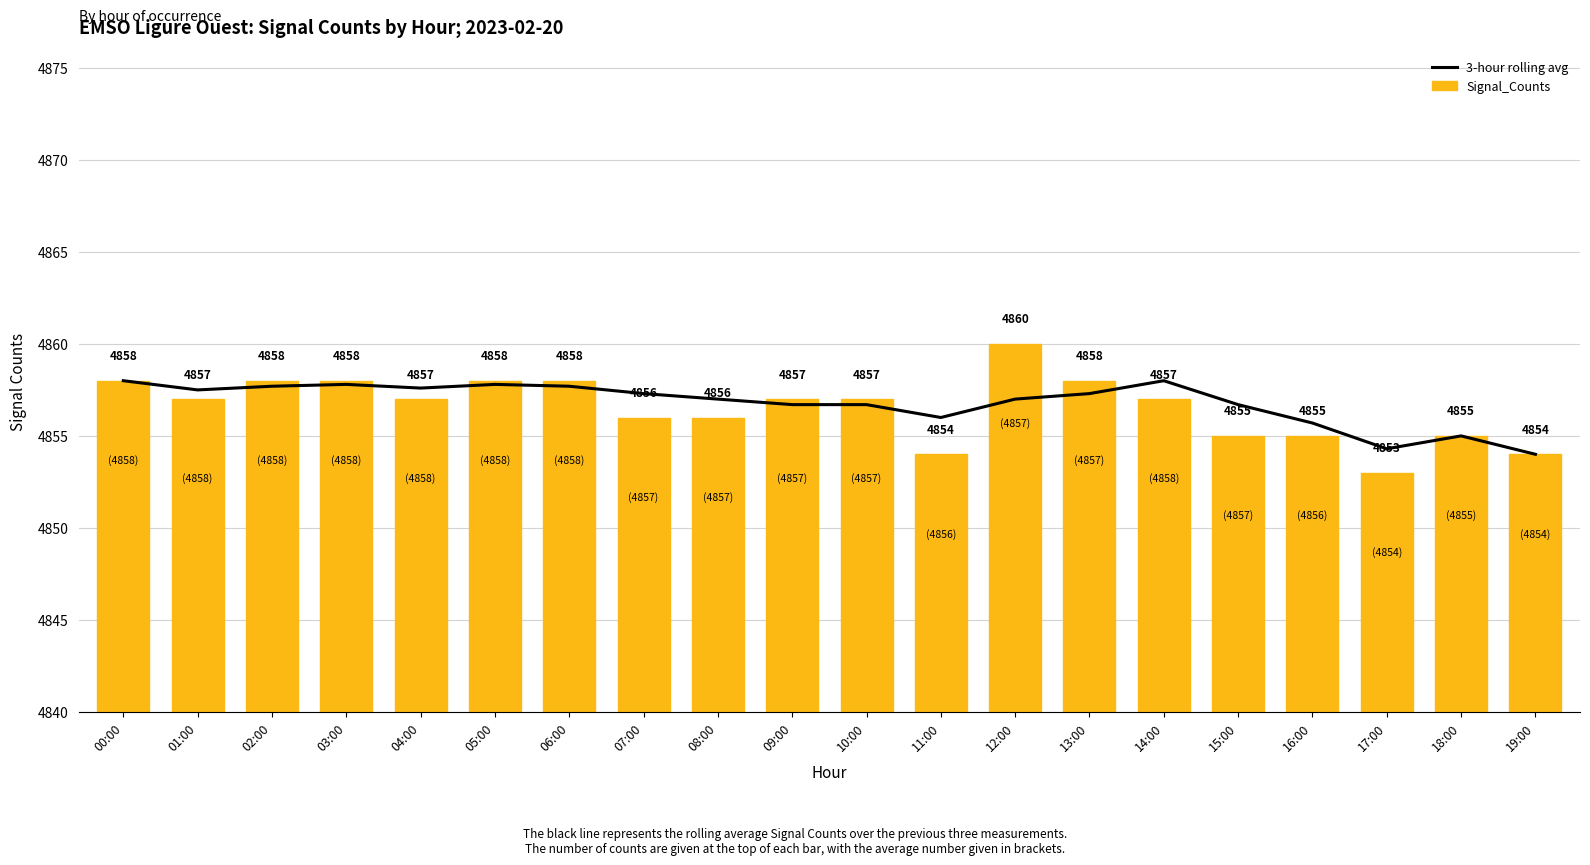

What is the maximum value shown in the chart?

4860.0